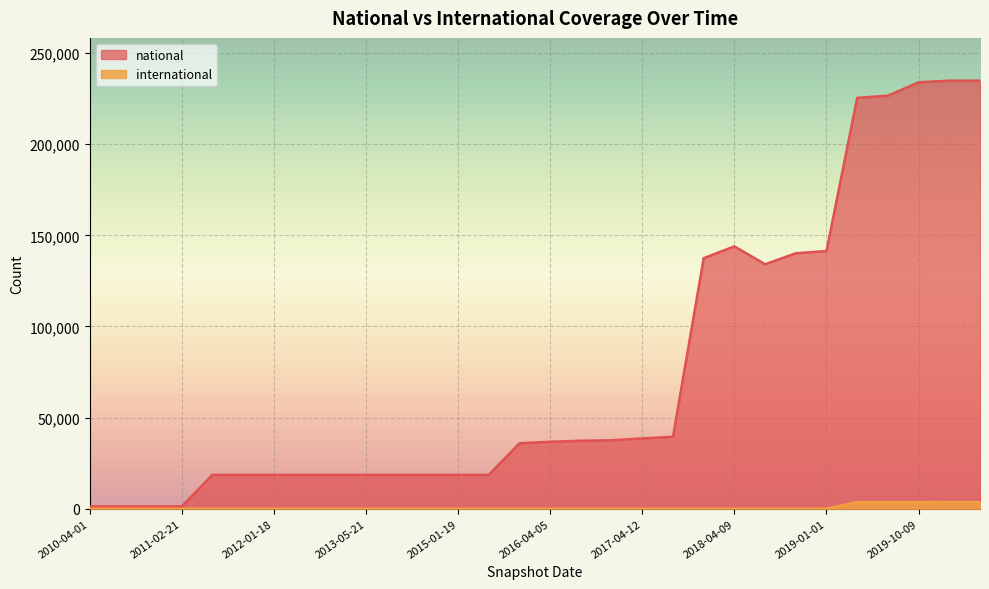

At which category is the sum across all series the highest?

2020-01-01